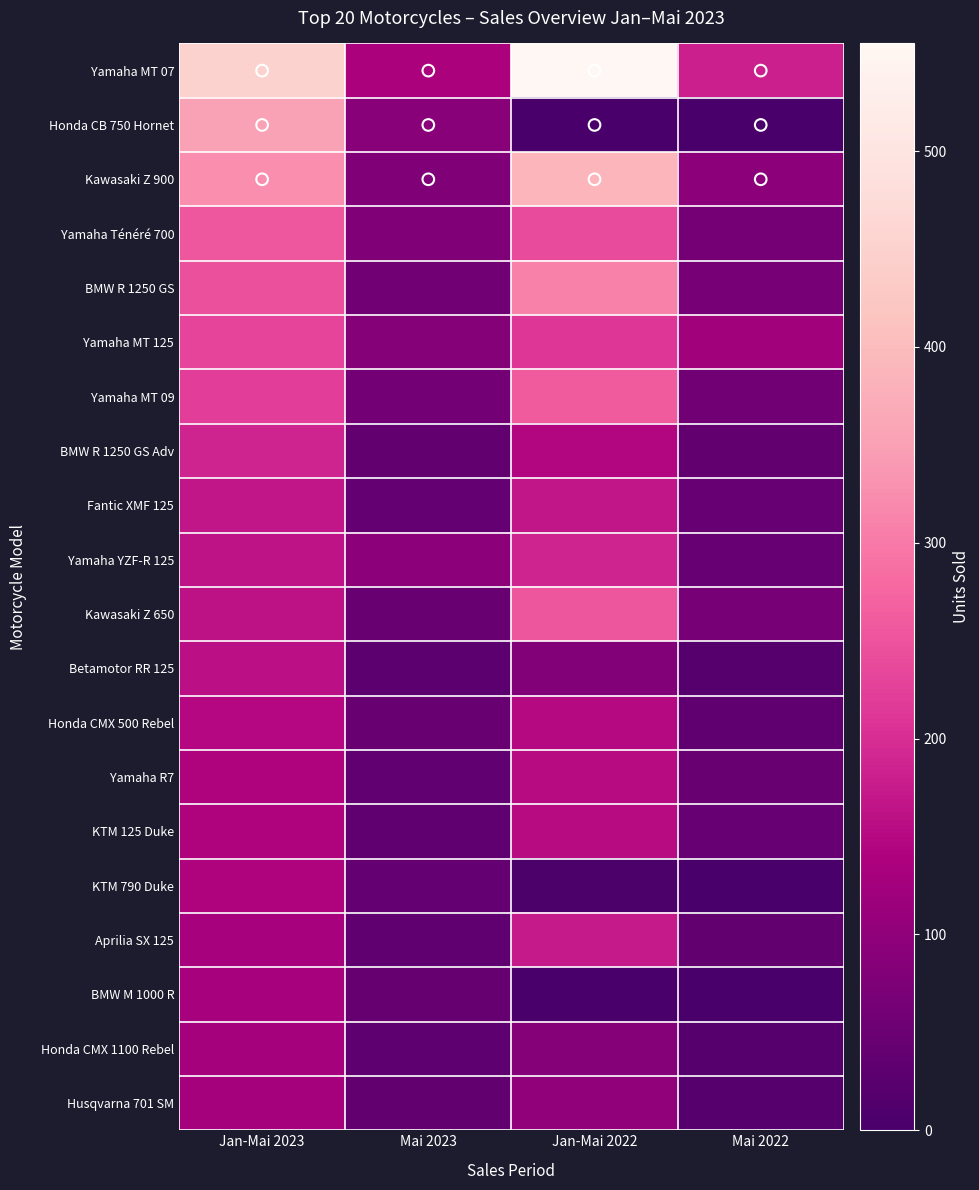

At which category is the sum across all series the highest?

Jan-Mai 2023